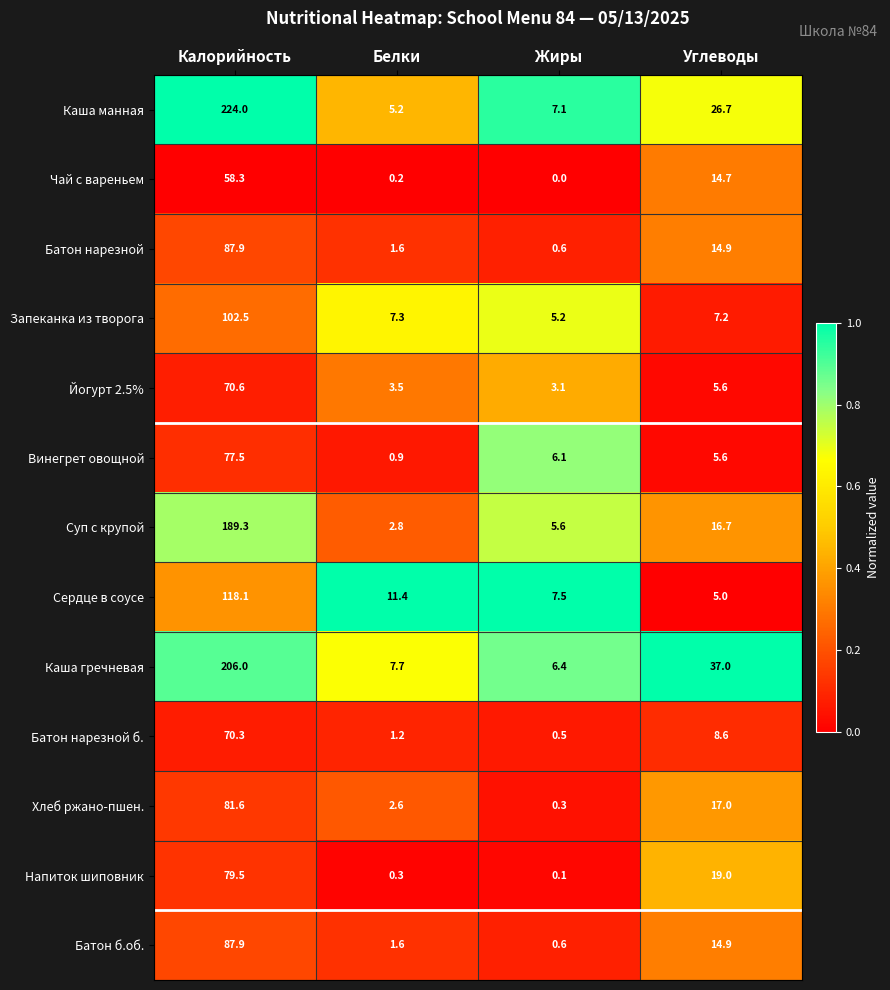

Which label corresponds to the smallest value in the chart?

Жиры